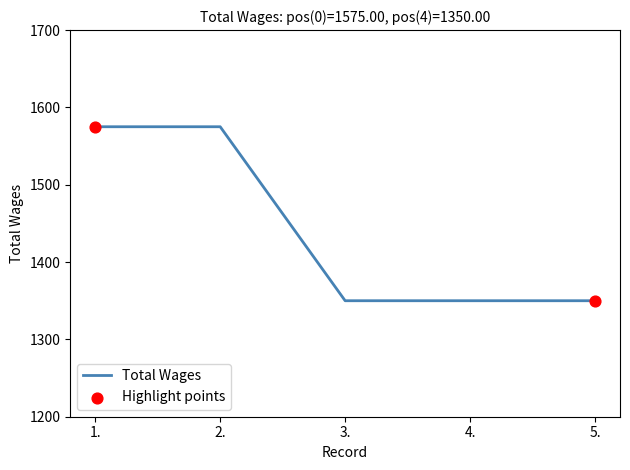

What is the change in value from 2. to 3.?

-225